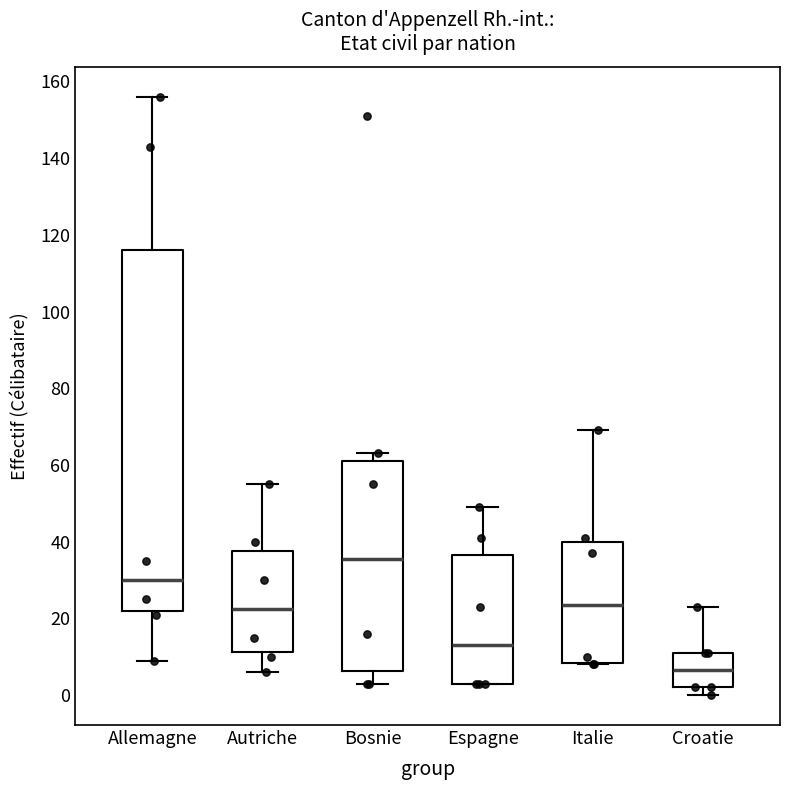

Where is the upper edge of the box for Allemagne on the y-axis? The values are not printed on the chart, so give them approximately, as read against the axis.

116